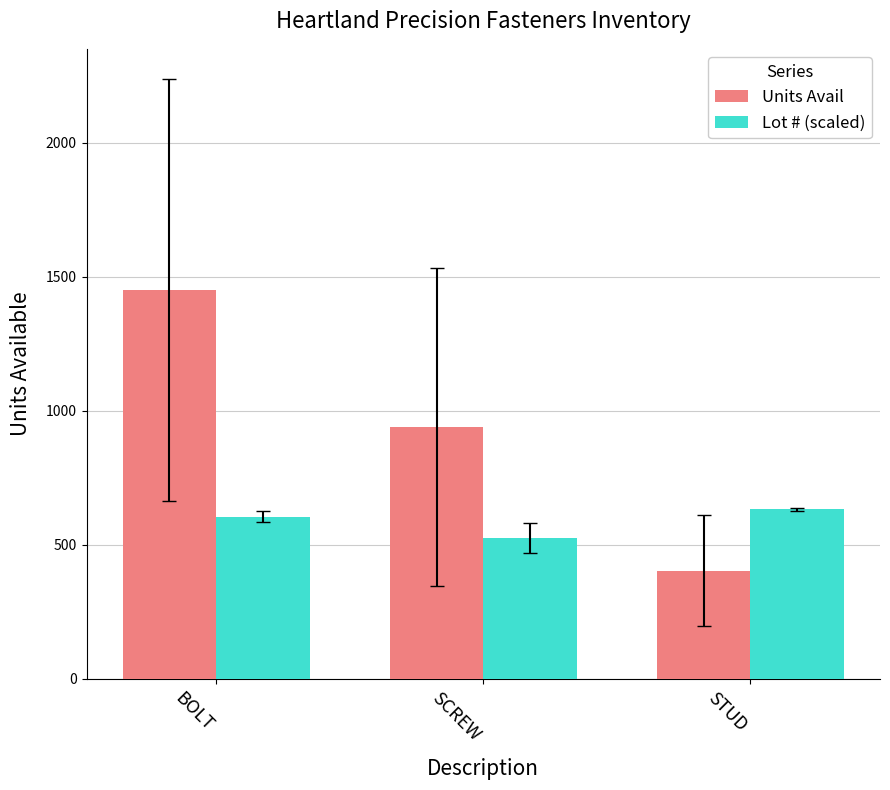

What are all the series names shown in the legend?

Units Avail, Lot # (scaled)